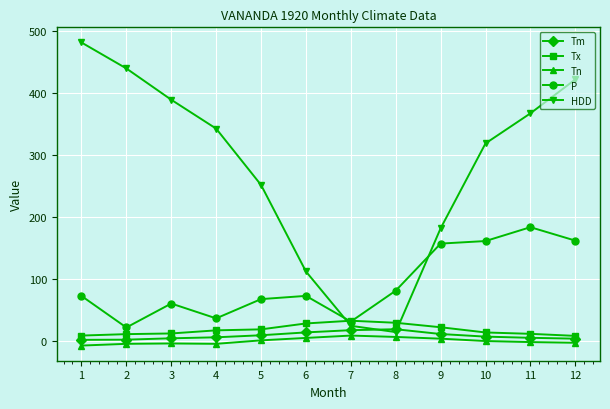

Is it true that Tn equals -2.2 at 12?

True